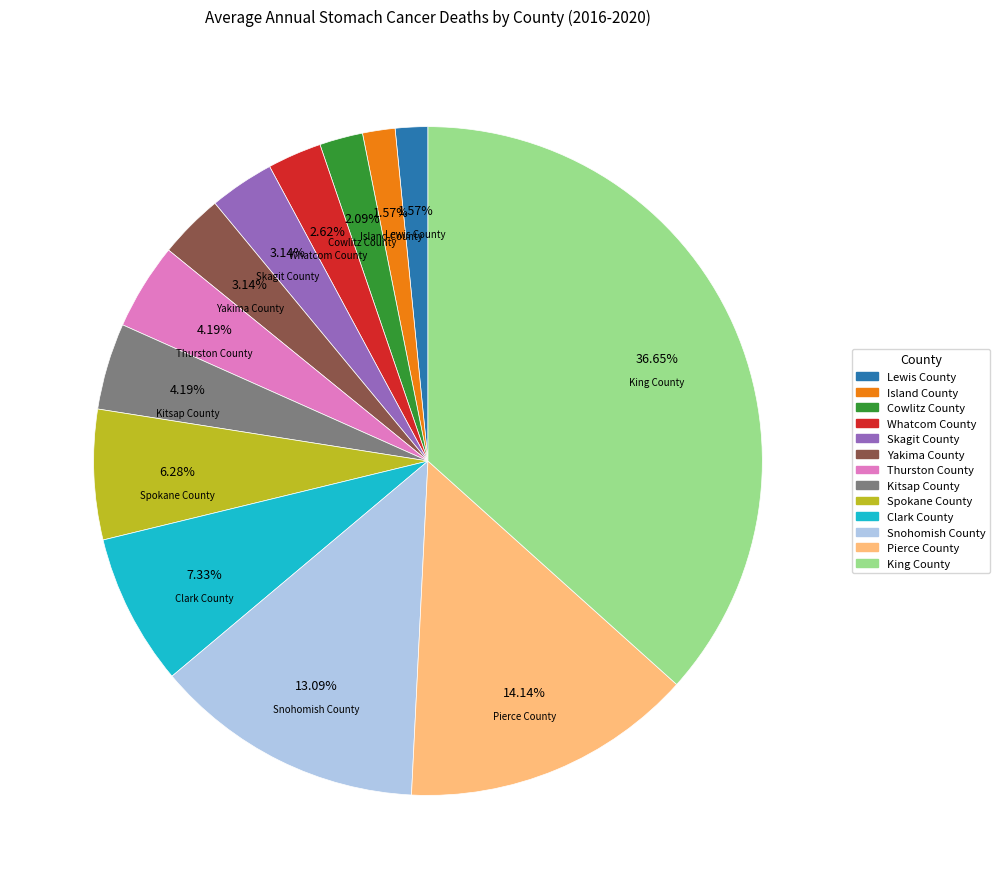

What percentage is NOT represented by King County?

63.4%